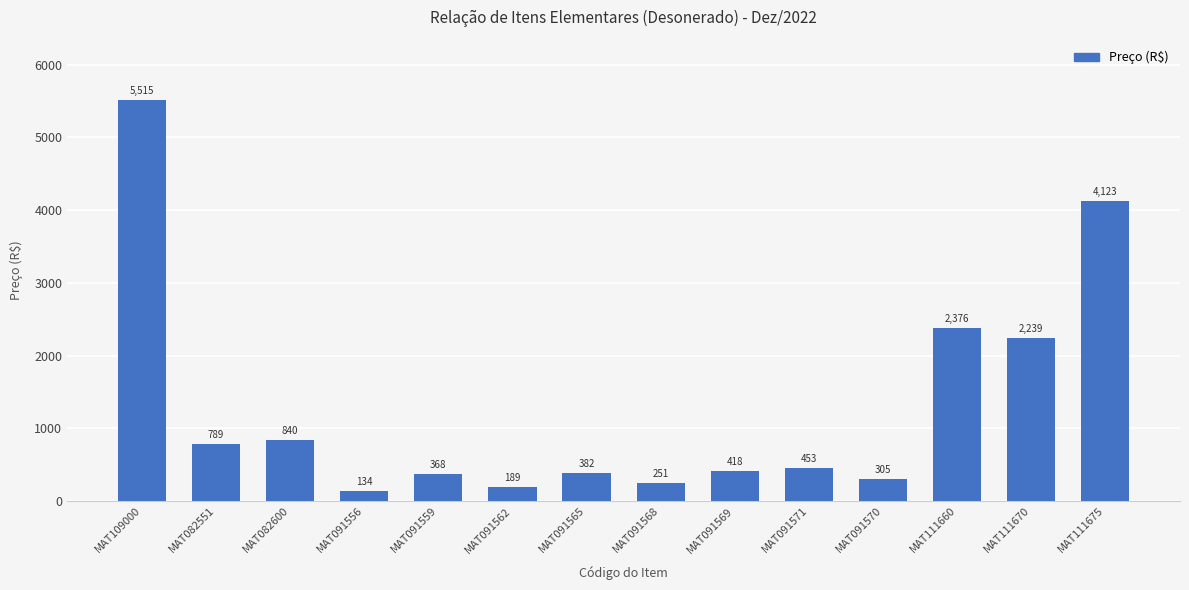

List the labels in order of value, largest first.

MAT109000, MAT111675, MAT111660, MAT111670, MAT082600, MAT082551, MAT091571, MAT091569, MAT091565, MAT091559, MAT091570, MAT091568, MAT091562, MAT091556